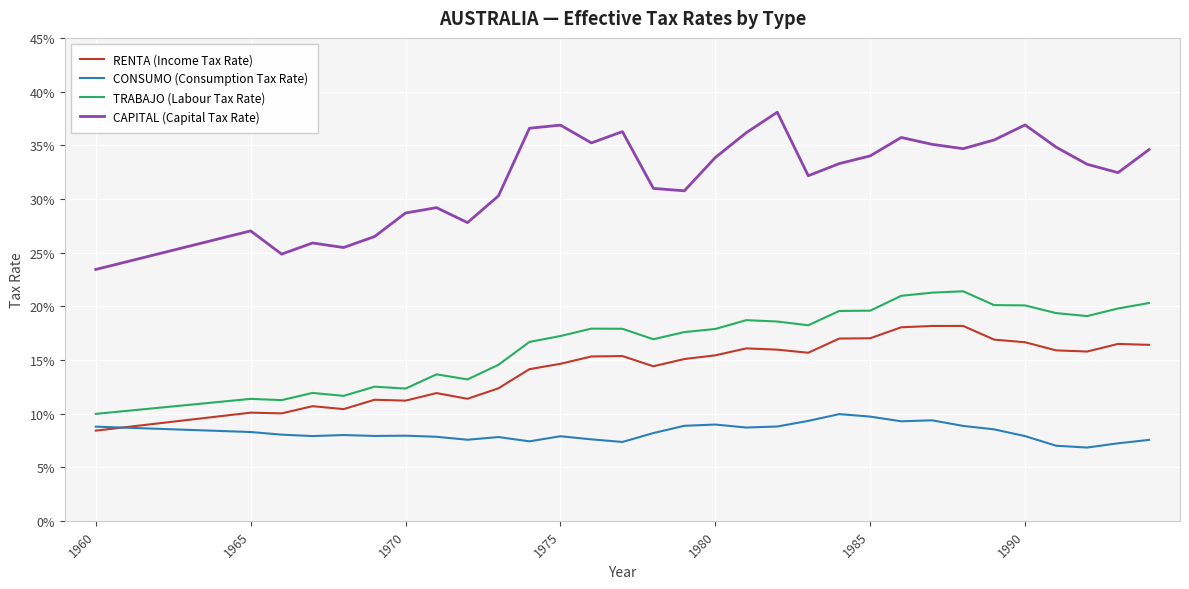

What is the value of the CAPITAL (Capital Tax Rate) point at the 7th from the left?

0.3